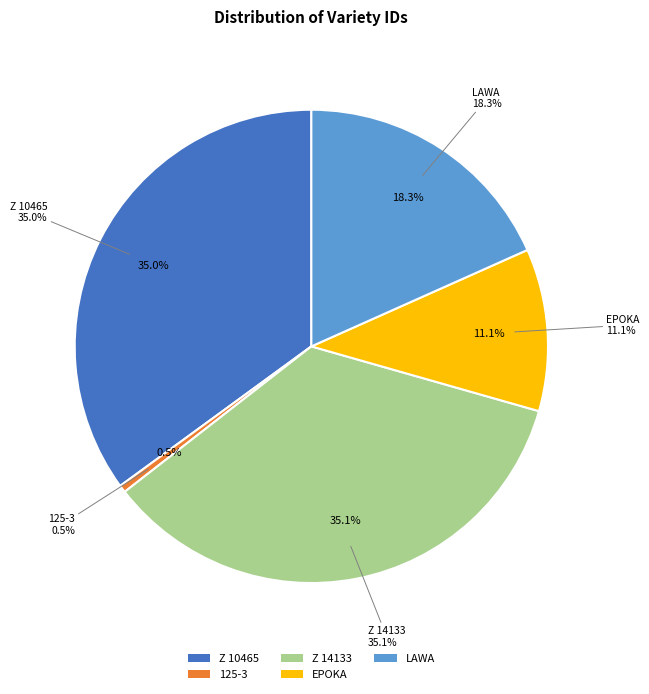

Does Z 14133 represent more than half of the total?

No